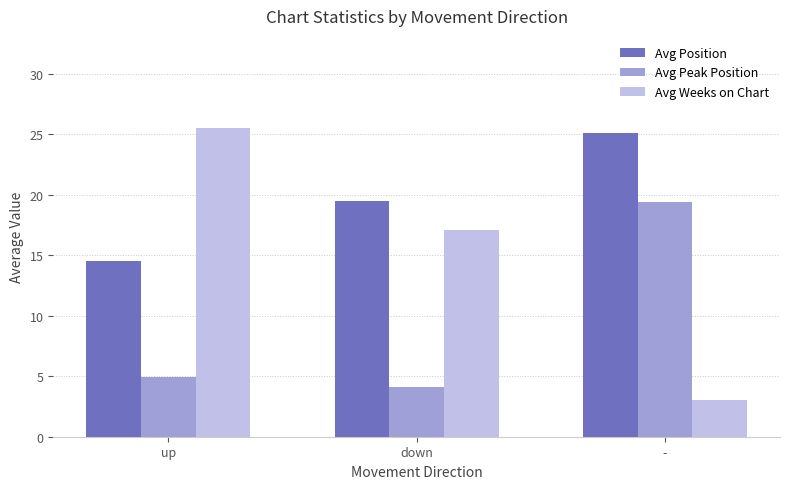

How many bars are there in each group?

3